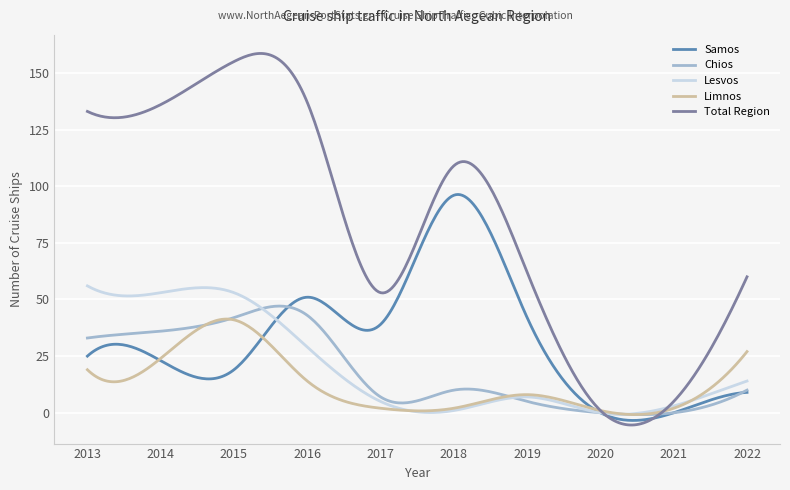

Which series has the widest spread of values?

Total Region